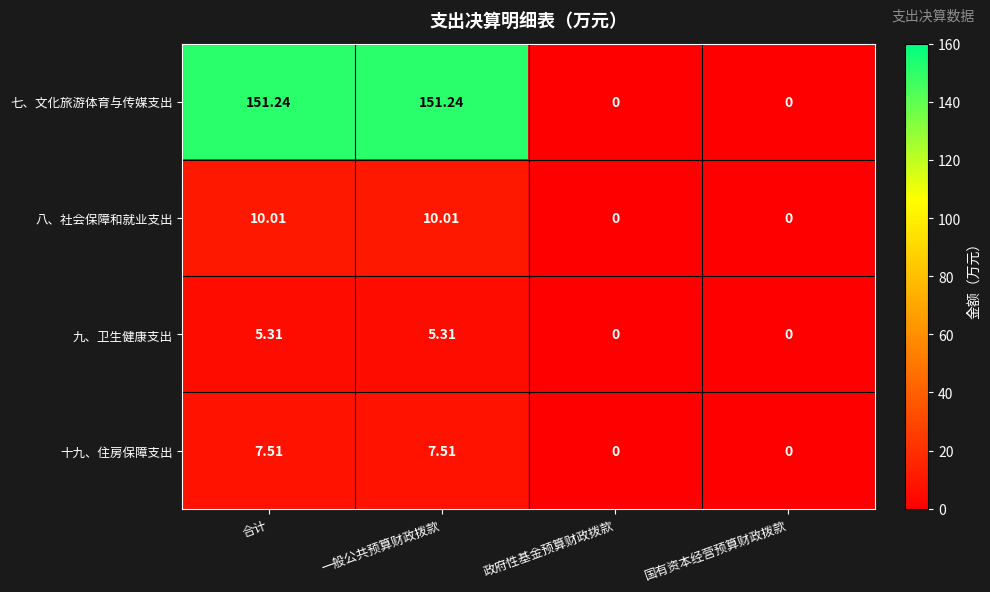

How many data points in 七、文化旅游体育与传媒支出 are less than 151?

2